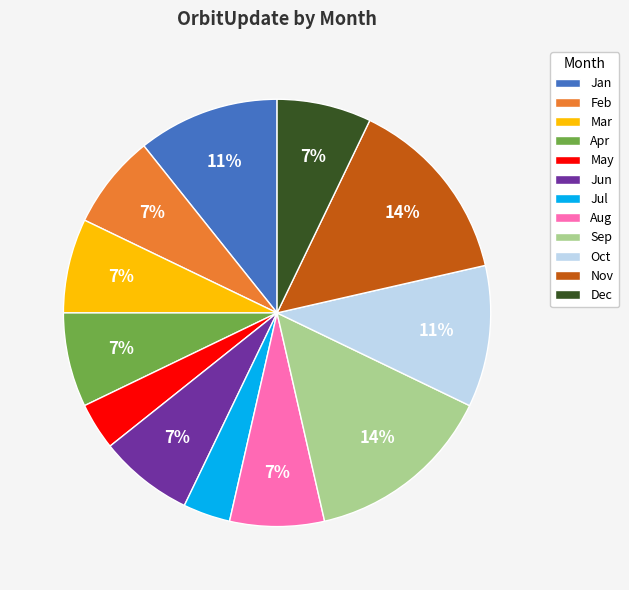

Count the number of slices in the pie.

12